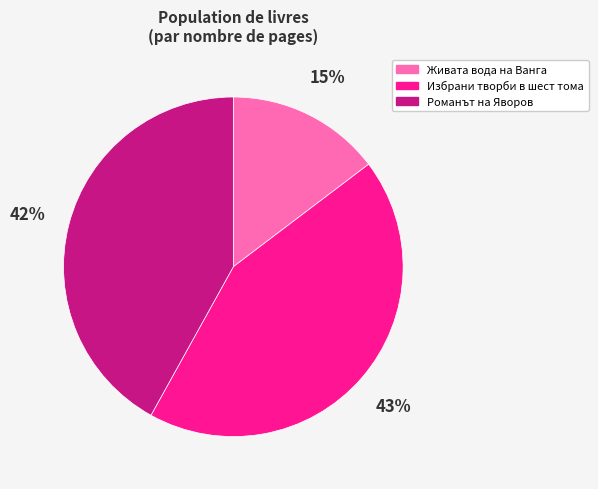

To the nearest percent, what is the difference between the Романът на Яворов and Живата вода на Ванга slice percentages?

27%